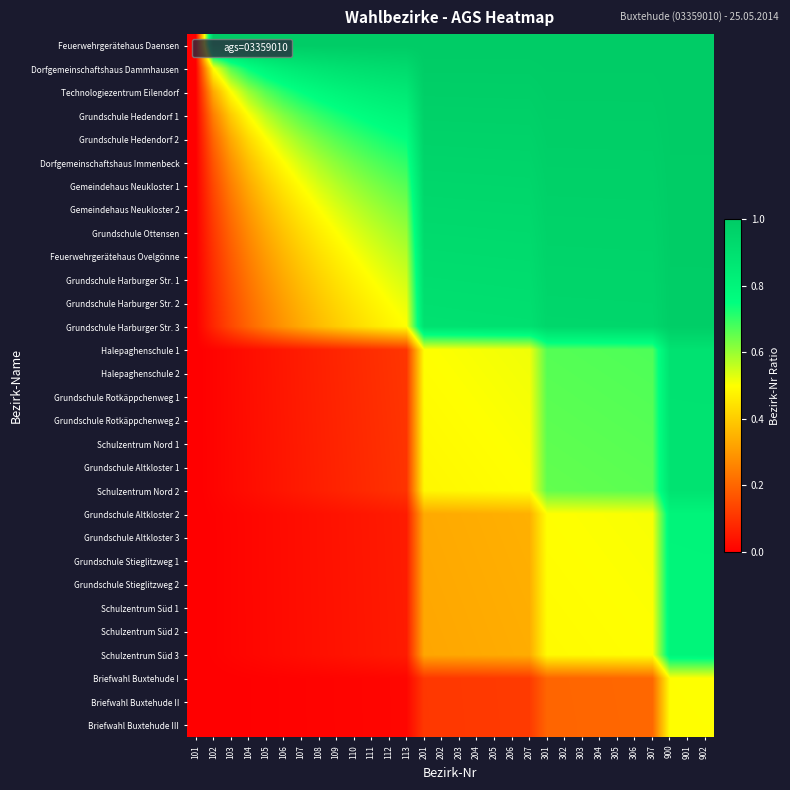

How many series are shown in this chart?

30